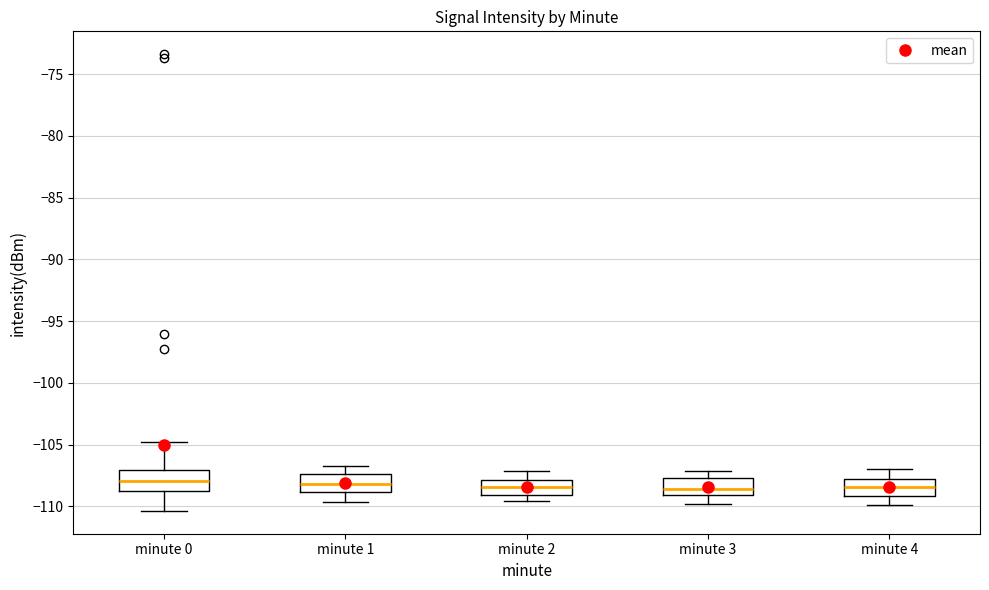

Reading left to right, transcribe this box plot: for each box, give where its median line is, the range the box spans, and where its two whiskers end, as read against the y-axis. The values are not printed on the chart, so give them approximately, as read against the axis.

minute 0: median -108.0, box -109.0 to -107.0, whiskers -110.5 to -105.0
minute 1: median -108.0, box -109.0 to -107.5, whiskers -109.5 to -107.0
minute 2: median -108.5, box -109.0 to -108.0, whiskers -109.5 to -107.0
minute 3: median -108.5, box -109.0 to -107.5, whiskers -110.0 to -107.0
minute 4: median -108.5, box -109.0 to -108.0, whiskers -110.0 to -107.0